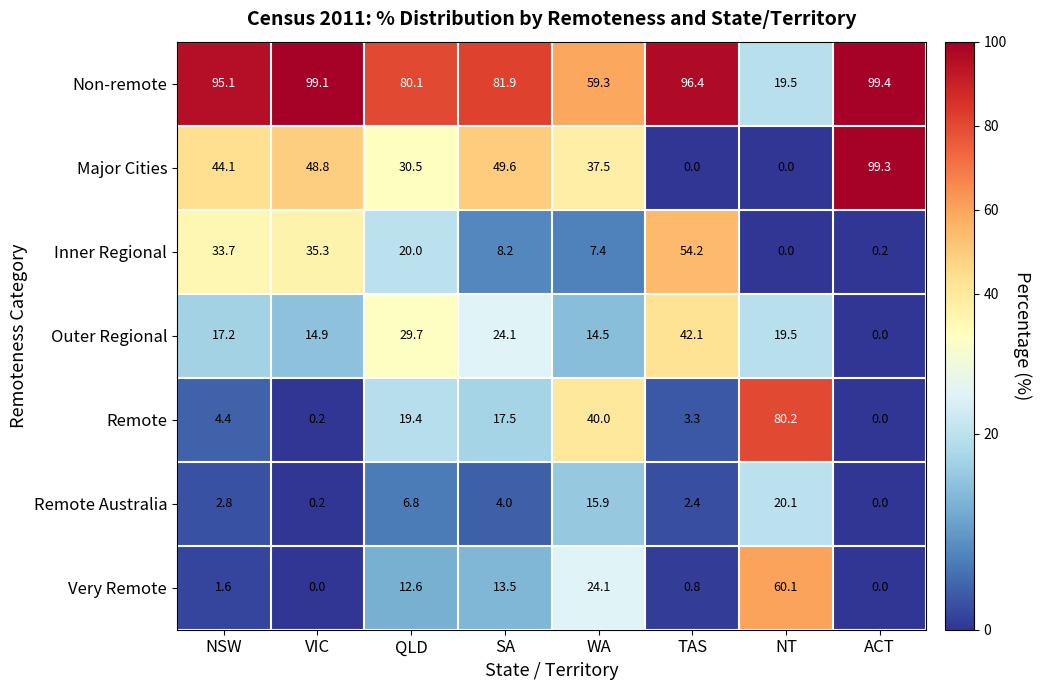

How many series are shown in this chart?

7